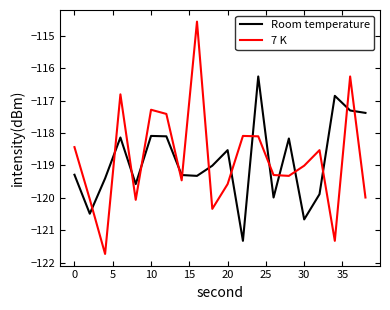

What is the difference between the maximum and minimum values in the Room temperature series?

5.1